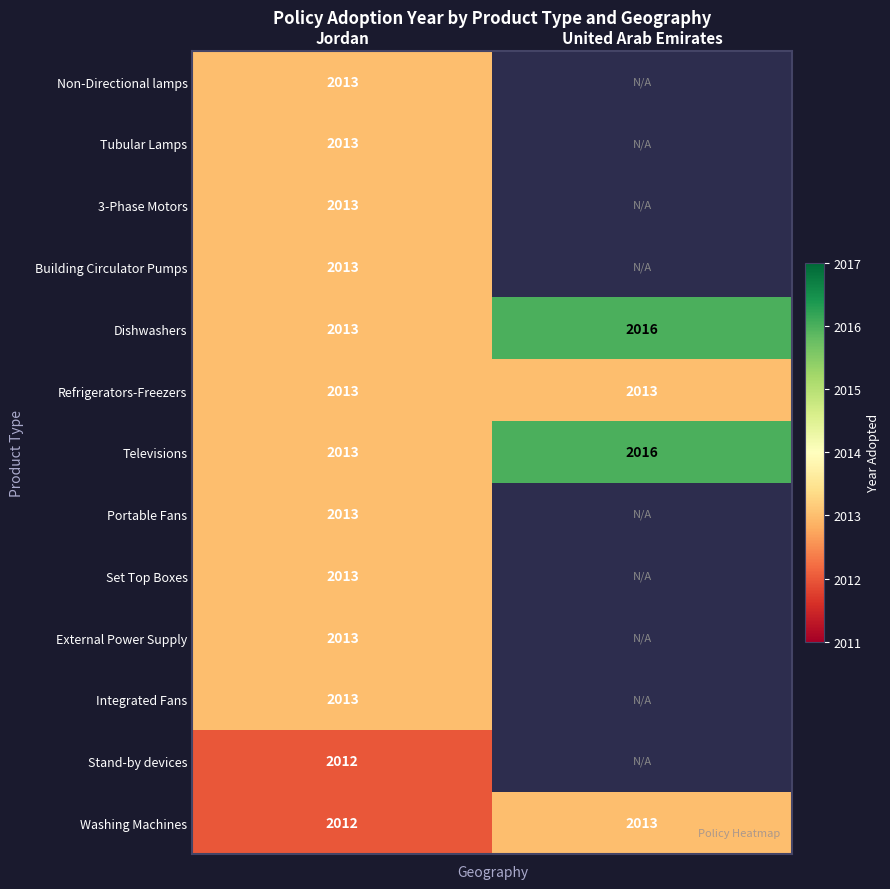

What is the greatest value displayed?

2016.0